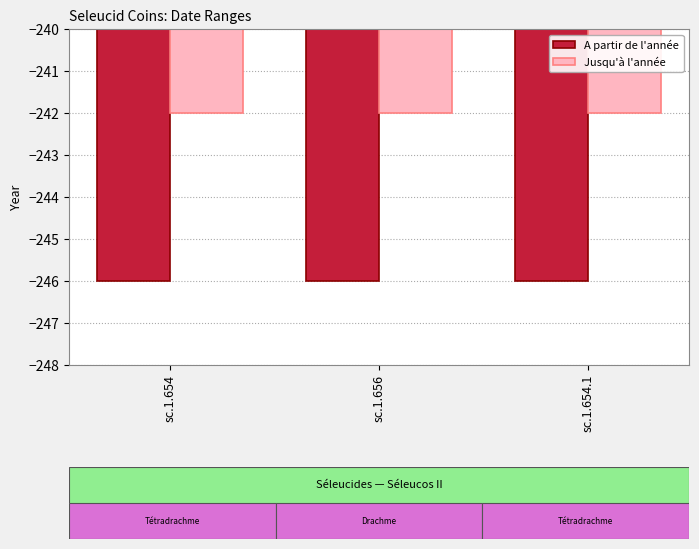

What is the average value of the Jusqu'à l'année series?

-242